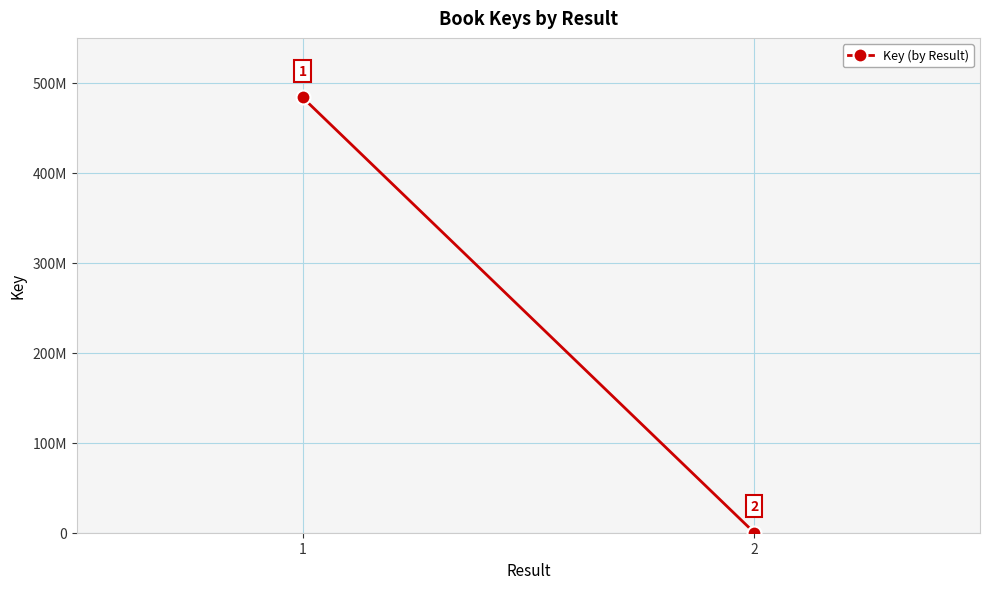

What is the minimum value shown in the chart?

161388